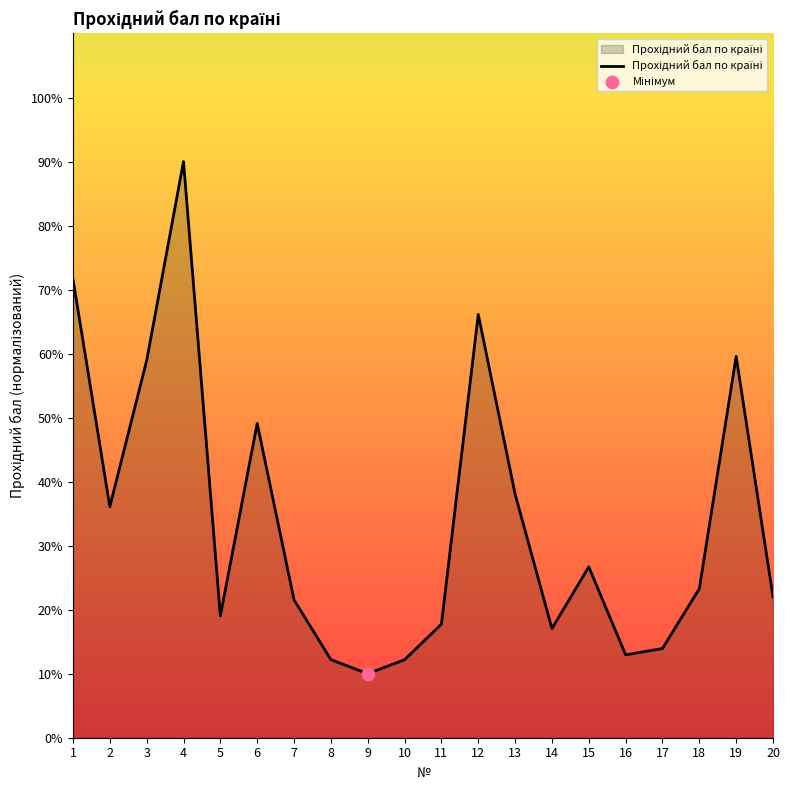

What is the change in value from 6 to 12?

+17.0